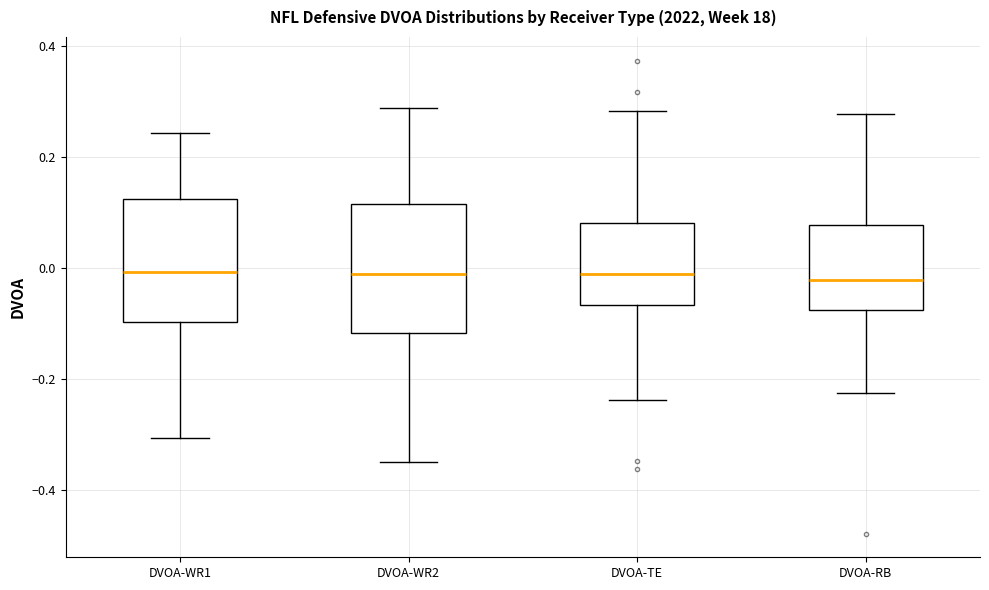

Where does the lower whisker of the box for DVOA-WR2 end on the y-axis? The values are not printed on the chart, so give them approximately, as read against the axis.

-0.34